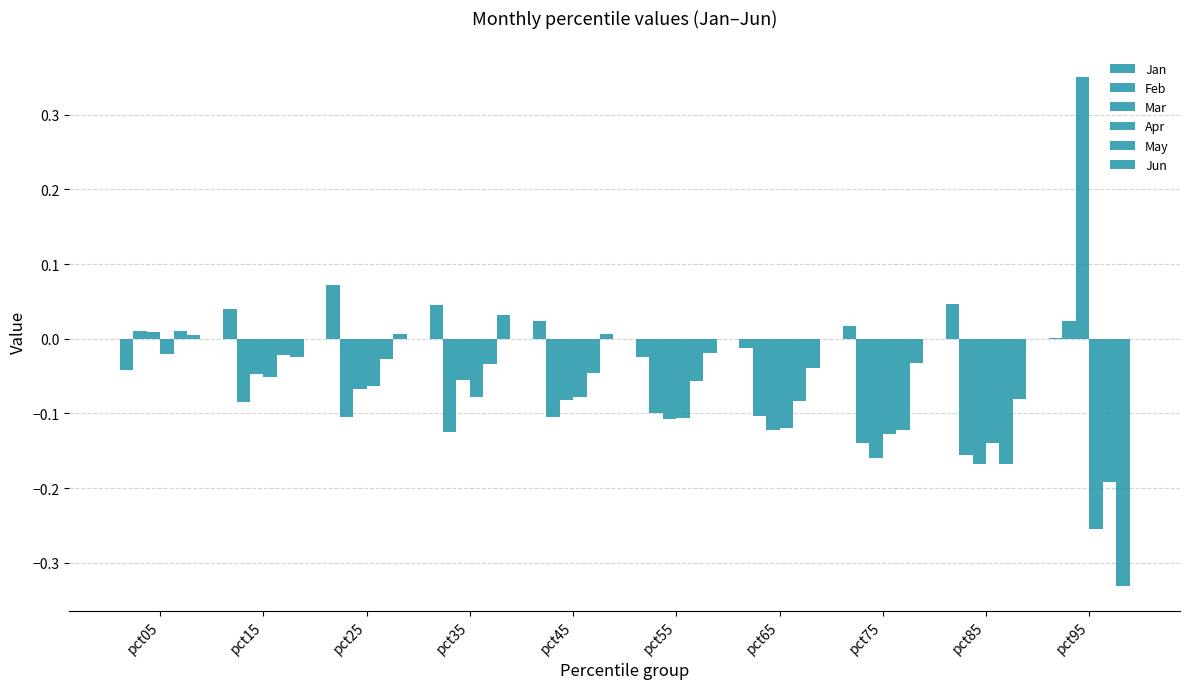

Which label corresponds to the smallest value in the chart?

pct95